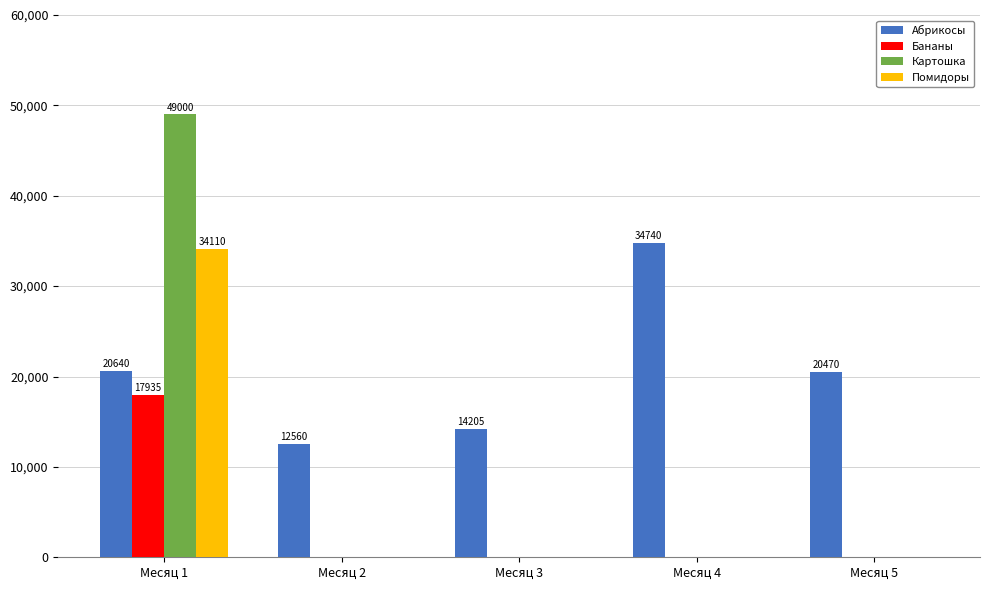

Is the value of Помидоры at Месяц 4 greater than the value of Абрикосы at Месяц 2?

No